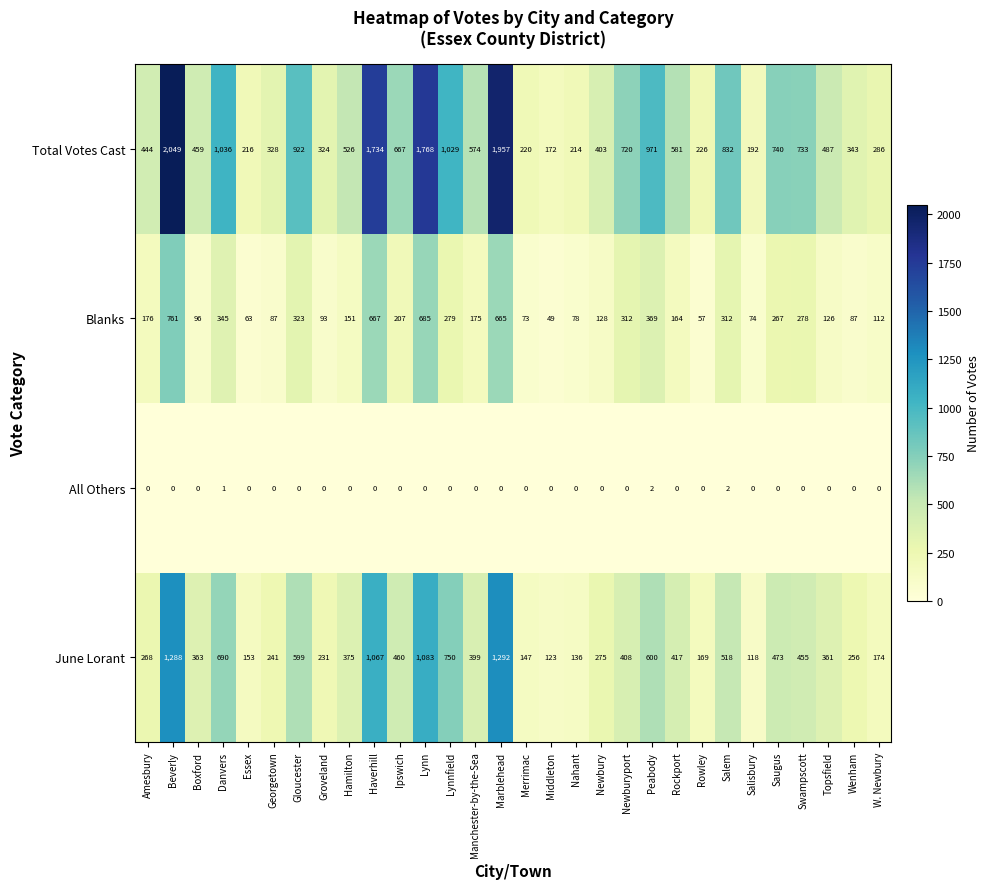

Between Hamilton and Salem, which series saw the biggest shift?

Total Votes Cast